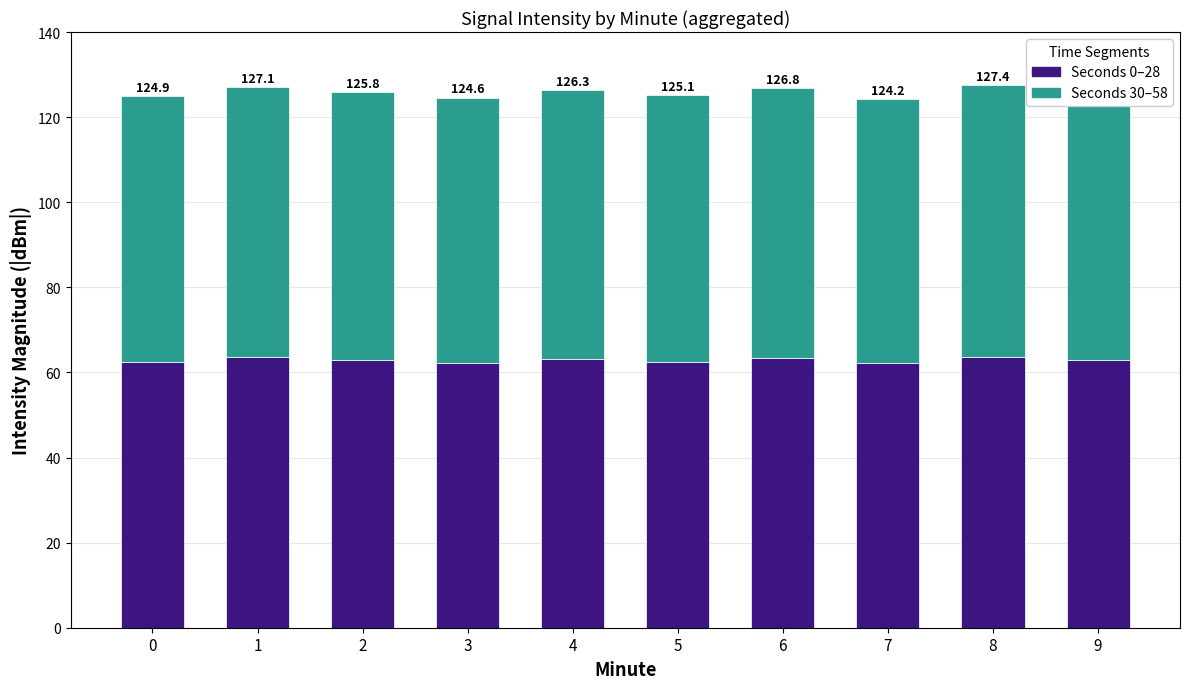

True or false: Seconds 30–58 has a value of 63.7 at 8.

True